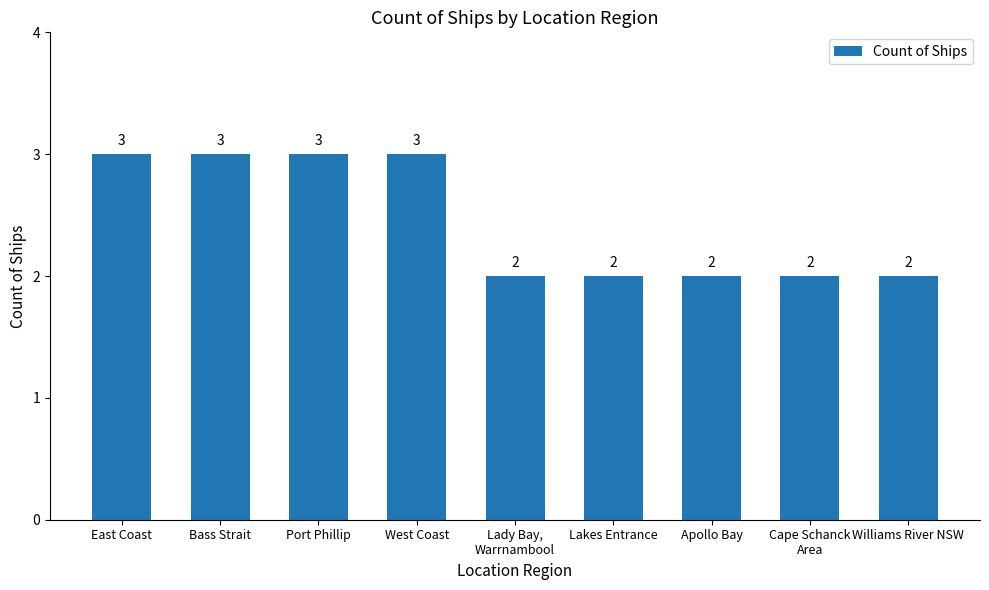

What is the average value?

2